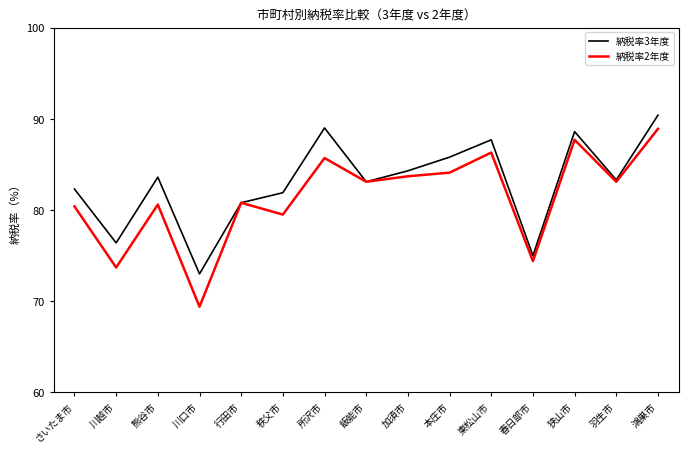

True or false: 納税率3年度 has more than 2 interior local peaks.

True